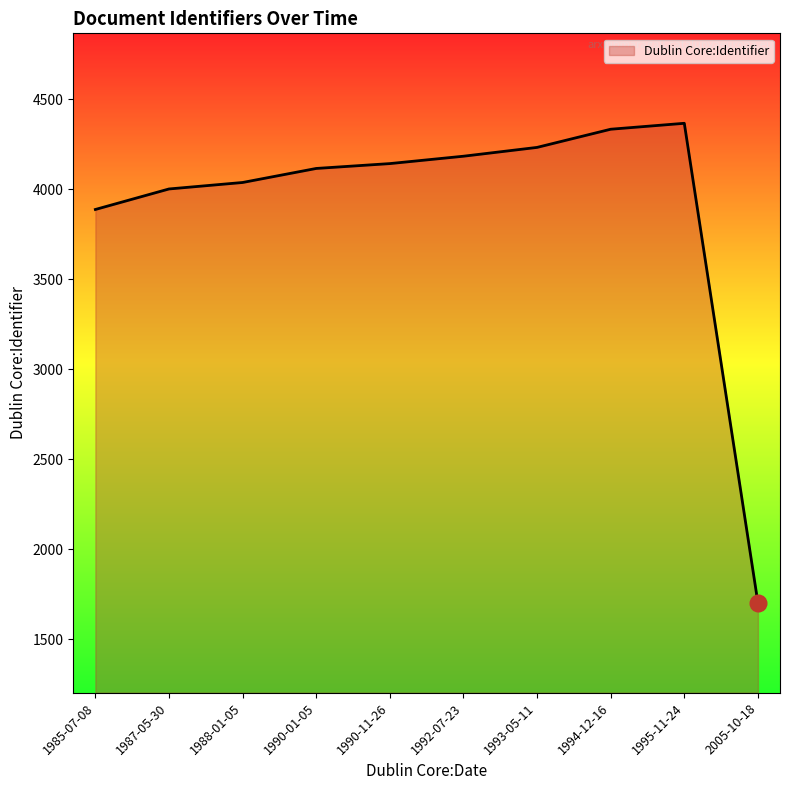

What is the approximate value at 1985-07-08, to the nearest 50?

3900